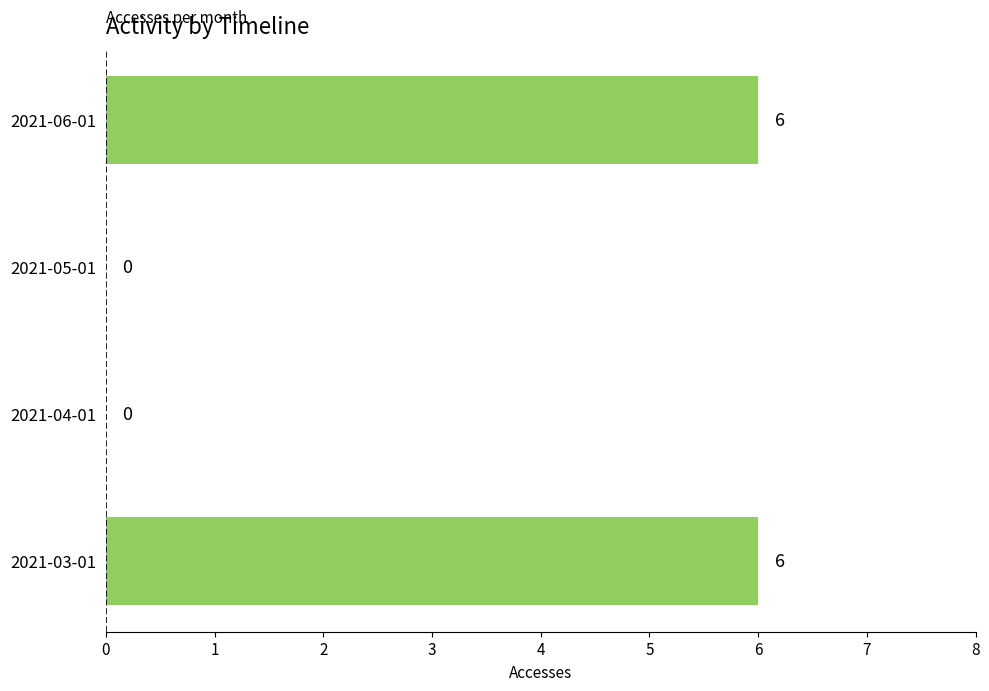

What is the sum of all values?

12